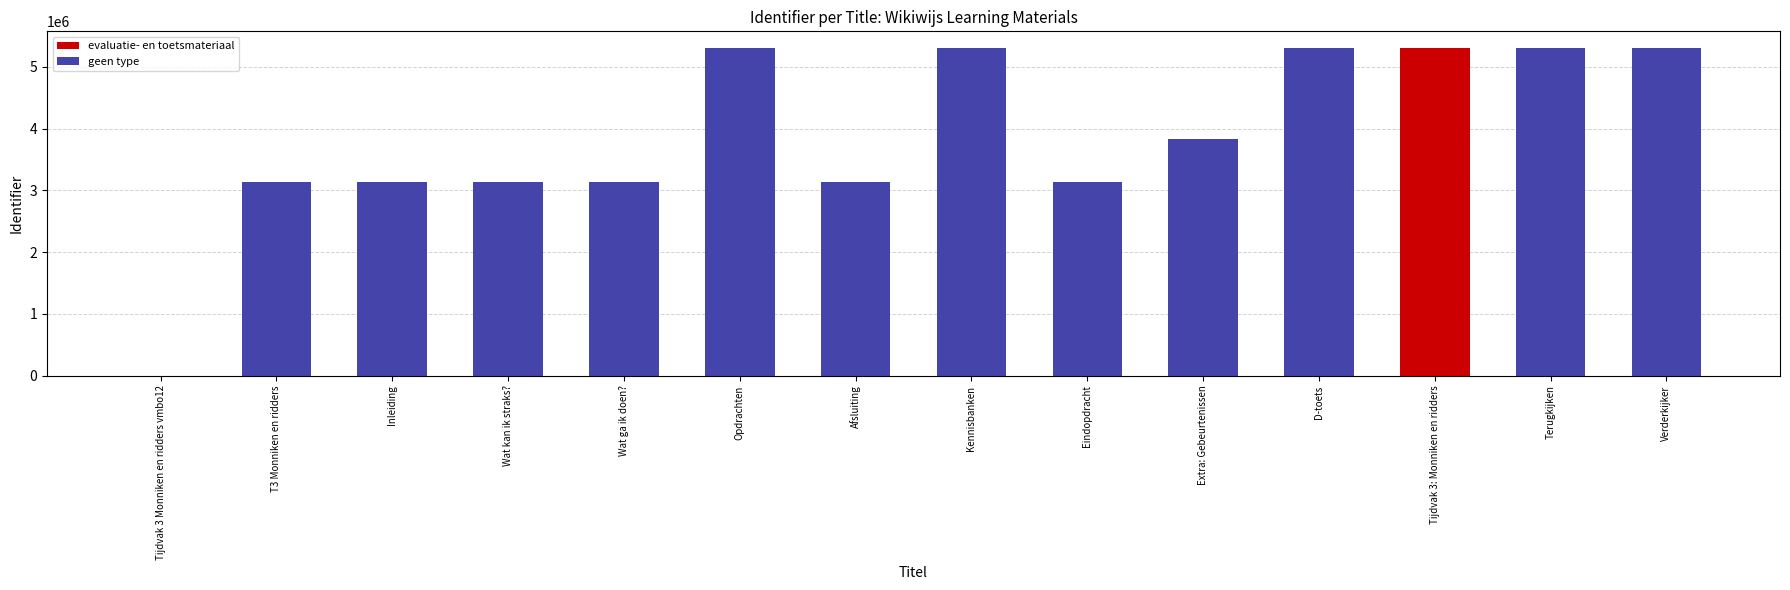

What is the sum of all values?

54502925